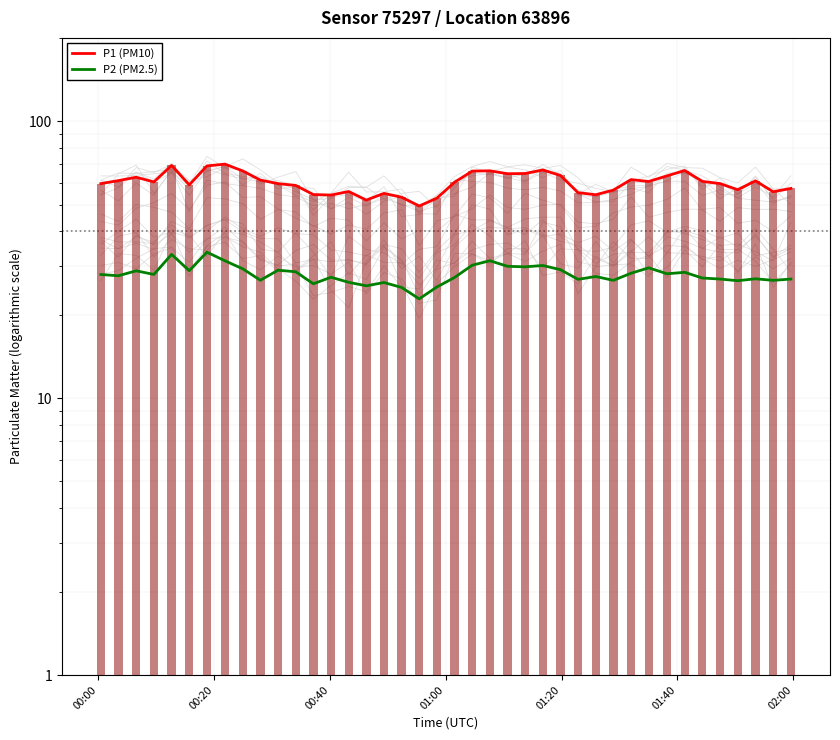

How many values in the P1 (PM10) series are below 60?

19